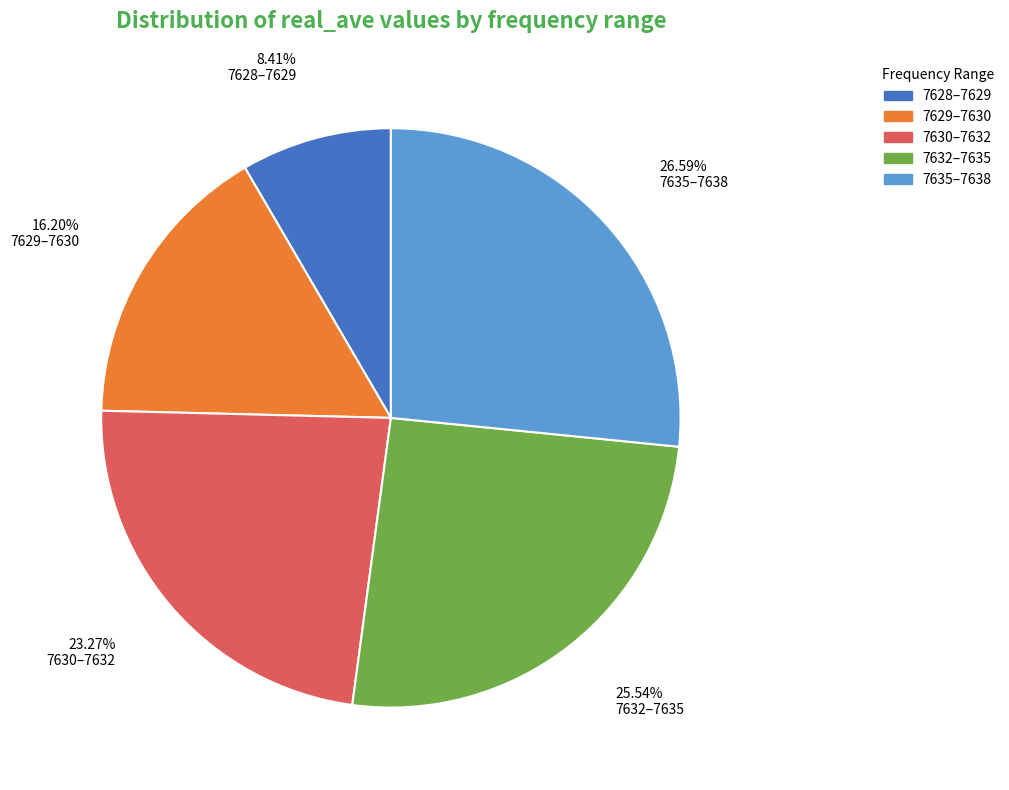

Is there a majority slice in this chart?

No